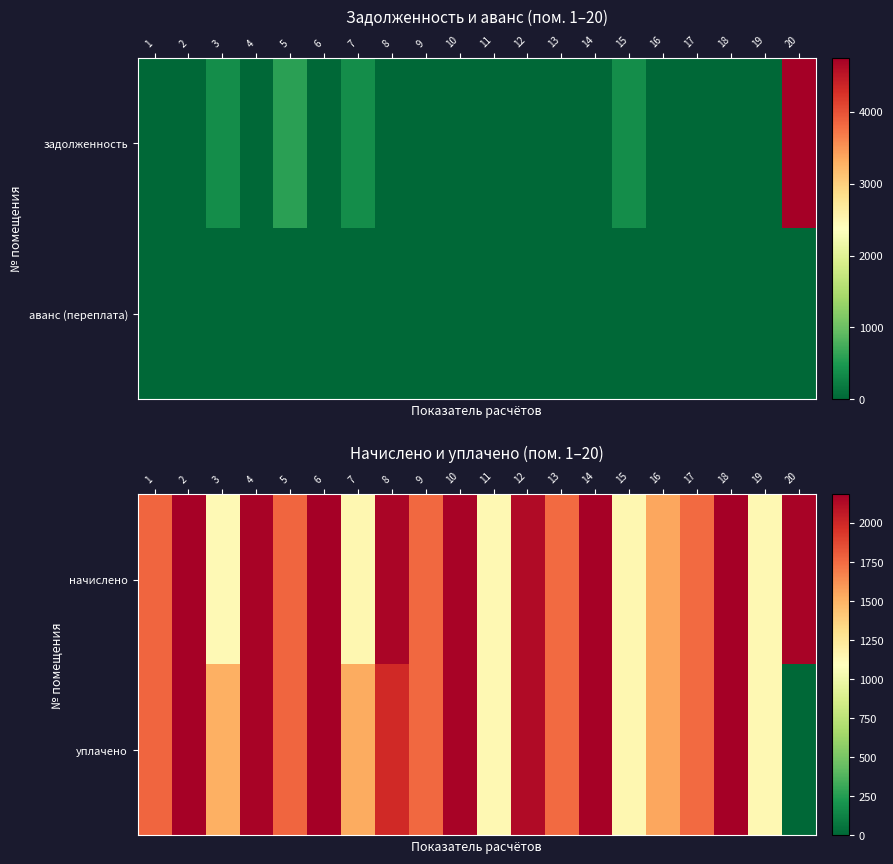

At how many categories does at least one series exceed 754?

20